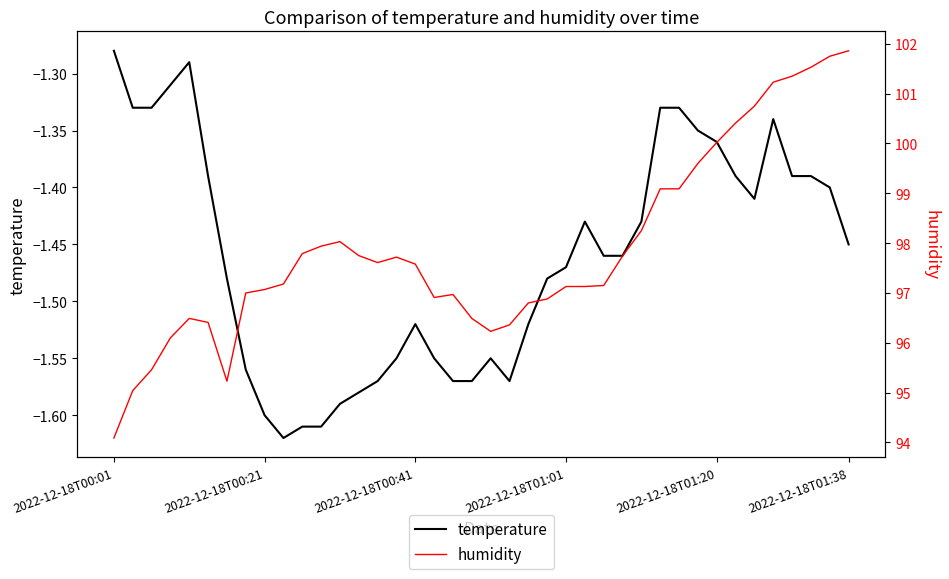

What is the minimum value shown in the chart?

-1.6